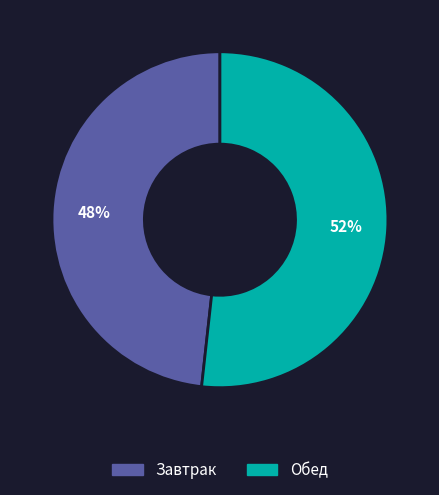

What percentage is the Обед slice, to the nearest percent?

52%